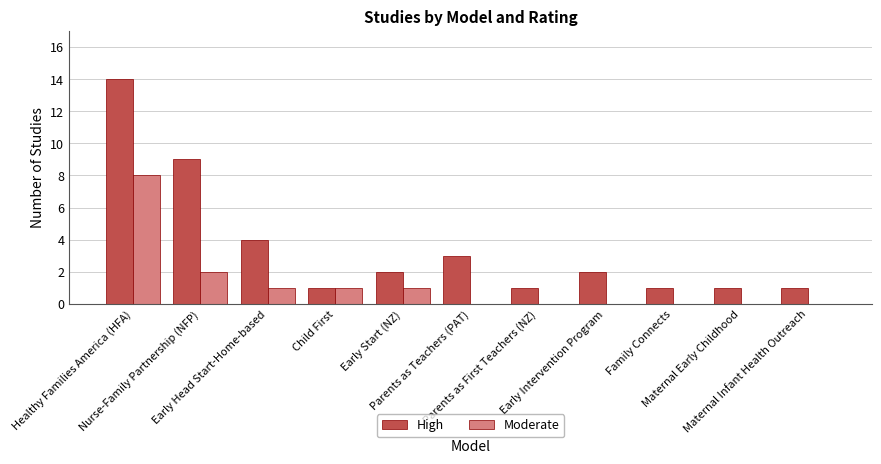

What is the maximum value for Moderate?

8